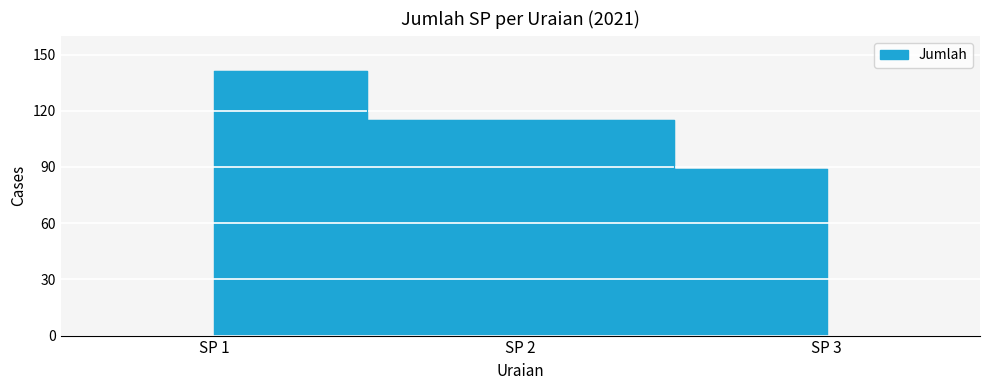

How many data points are above 115?

1